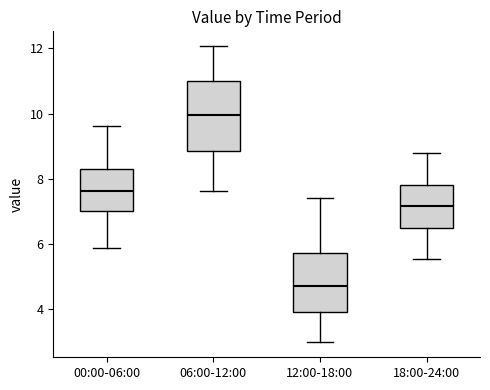

Which box has the lowest median line?

12:00-18:00